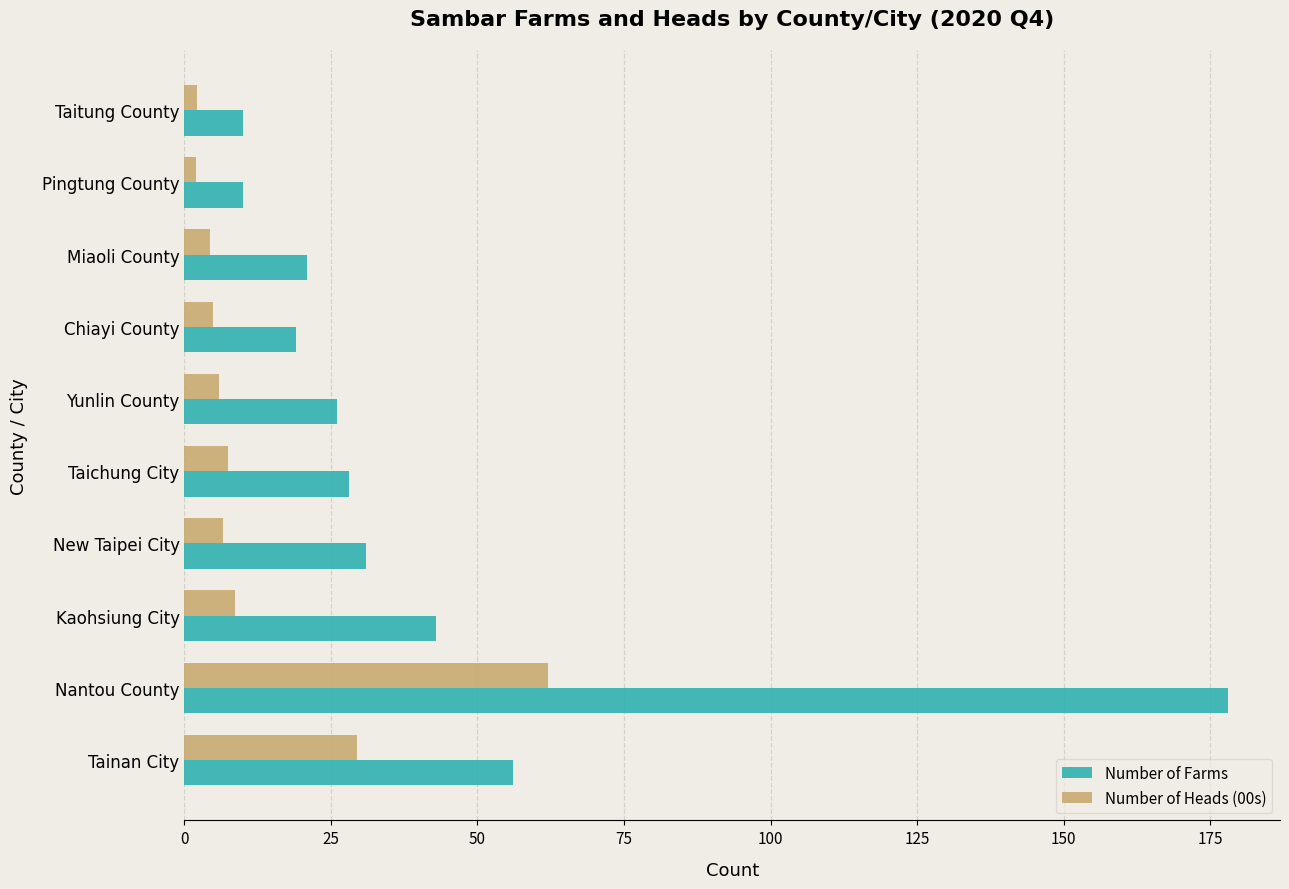

Which series has the largest total across all categories?

Number of Farms